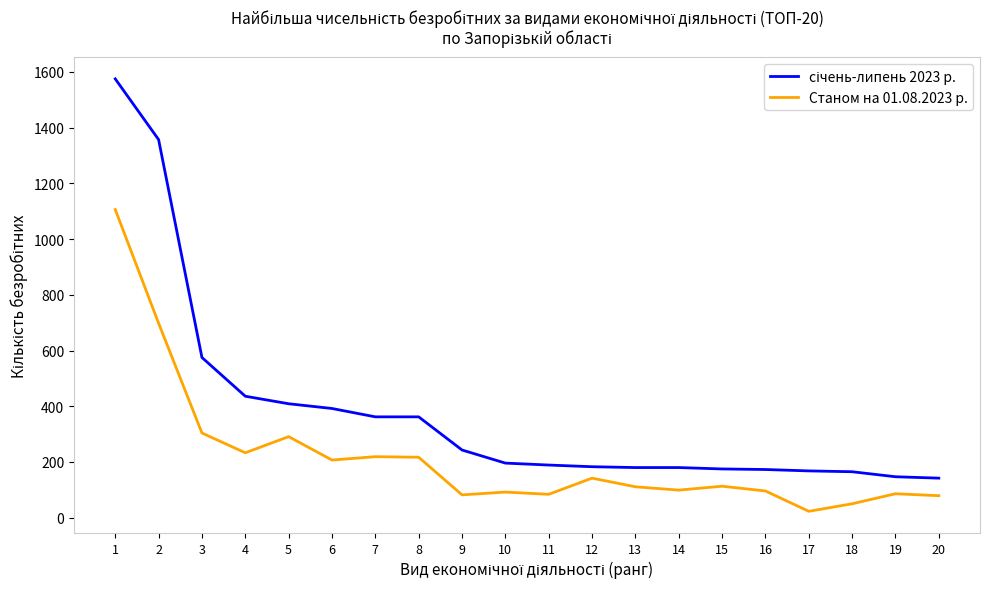

What is the difference between the maximum and minimum values in the Станом на 01.08.2023 р. series?

1083